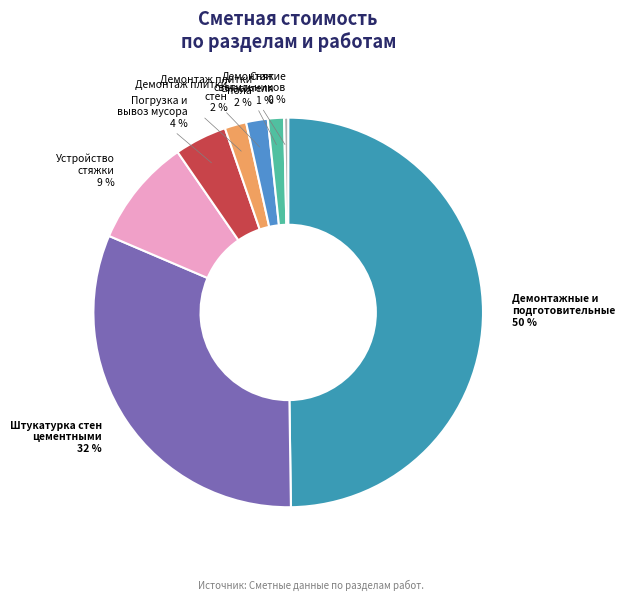

To the nearest percent, what is the combined percentage of Демонтаж смесителя and Штукатурка стен цементными?

33%